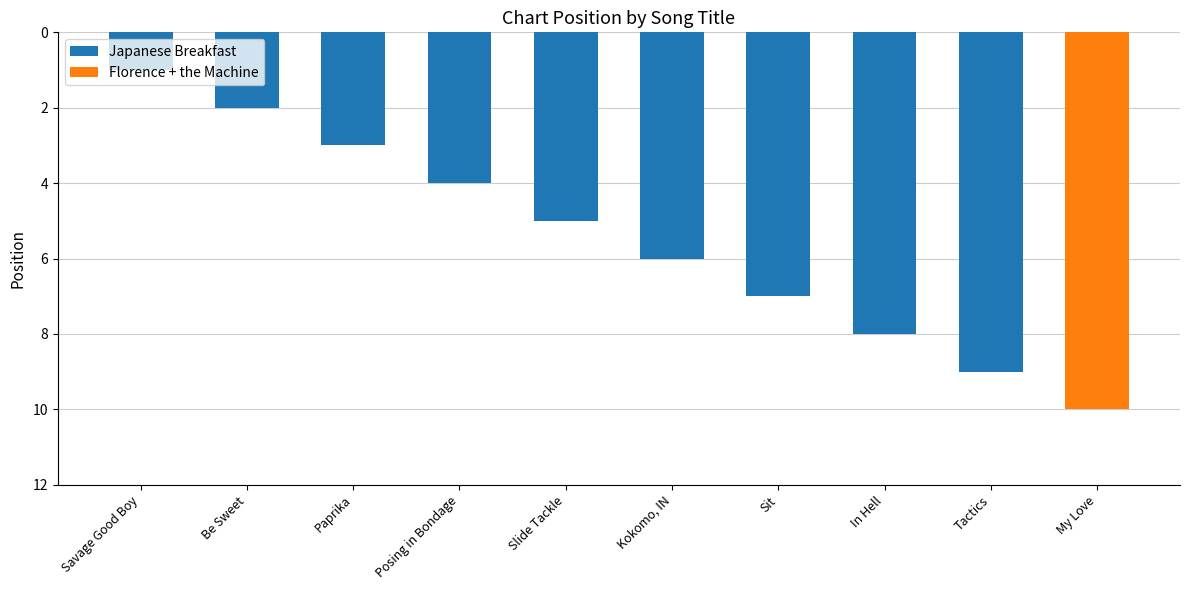

True or false: the data shows 2 at Slide Tackle.

False